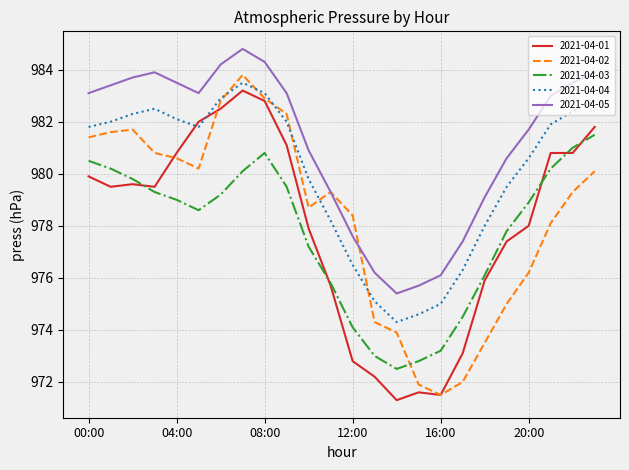

In 2021-04-03, how many points are lower than both neighbors (excluding endpoints)?

2